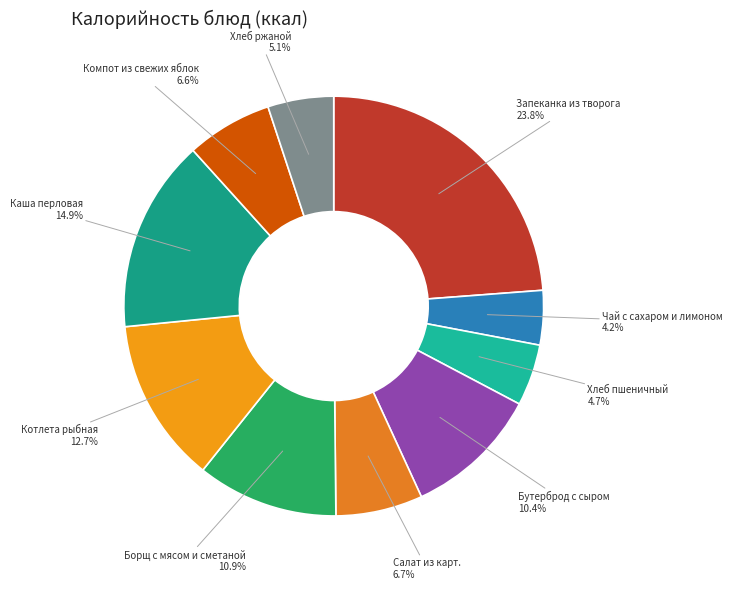

Is there a majority slice in this chart?

No